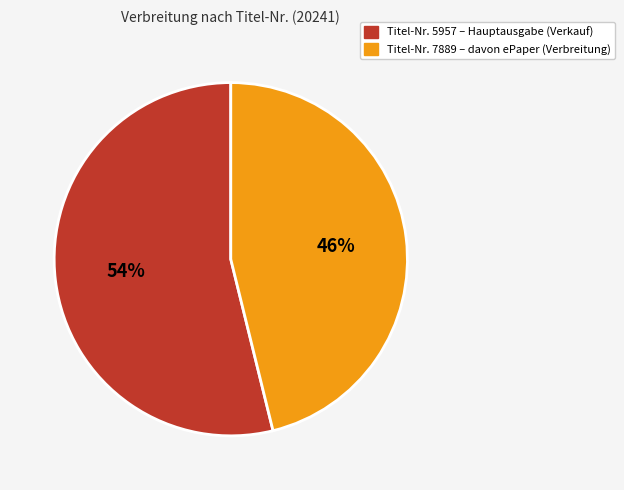

To the nearest percent, what is the average slice percentage?

50%